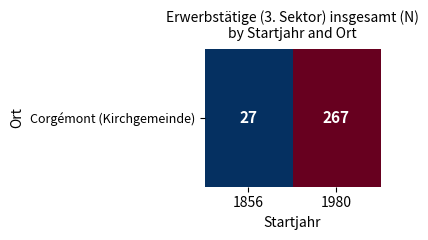

How many data points are less than 267?

1